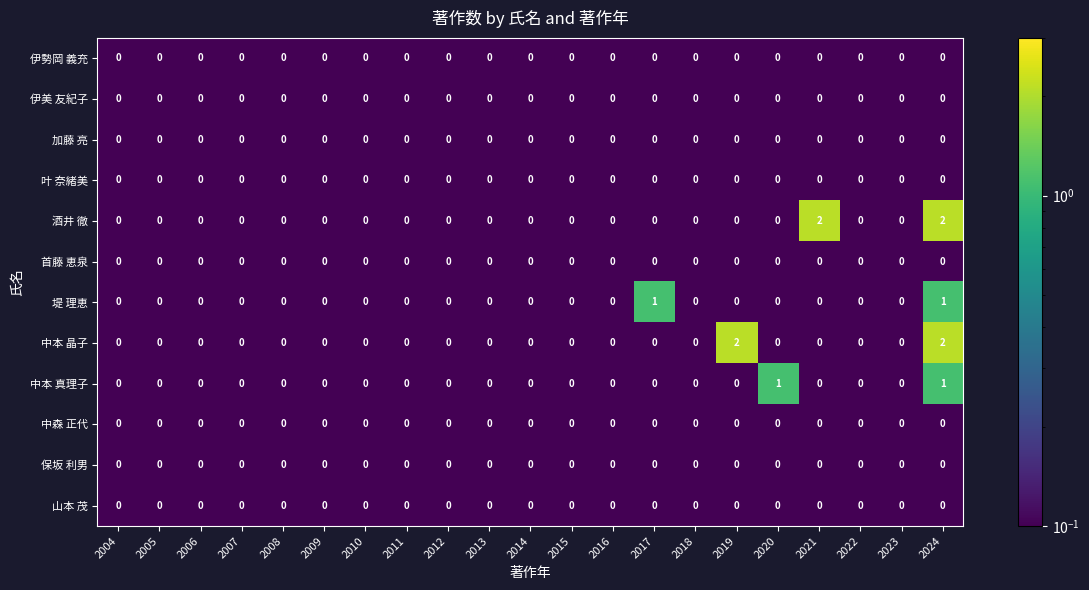

What is the maximum value shown in the chart?

2